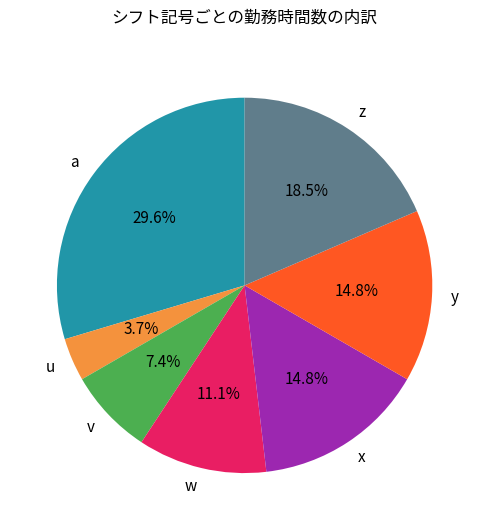

How many segments does this pie chart have?

7